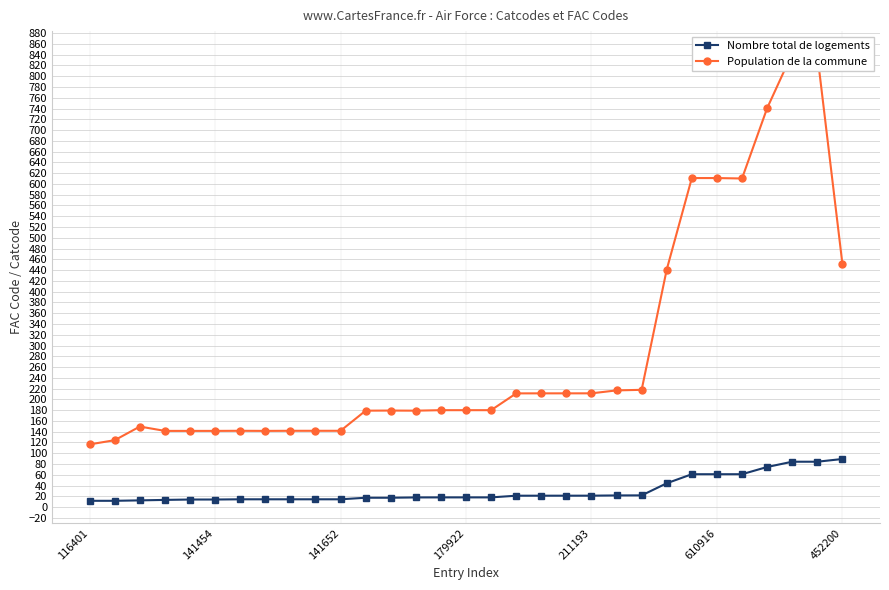

What is the smallest value displayed?

11.6